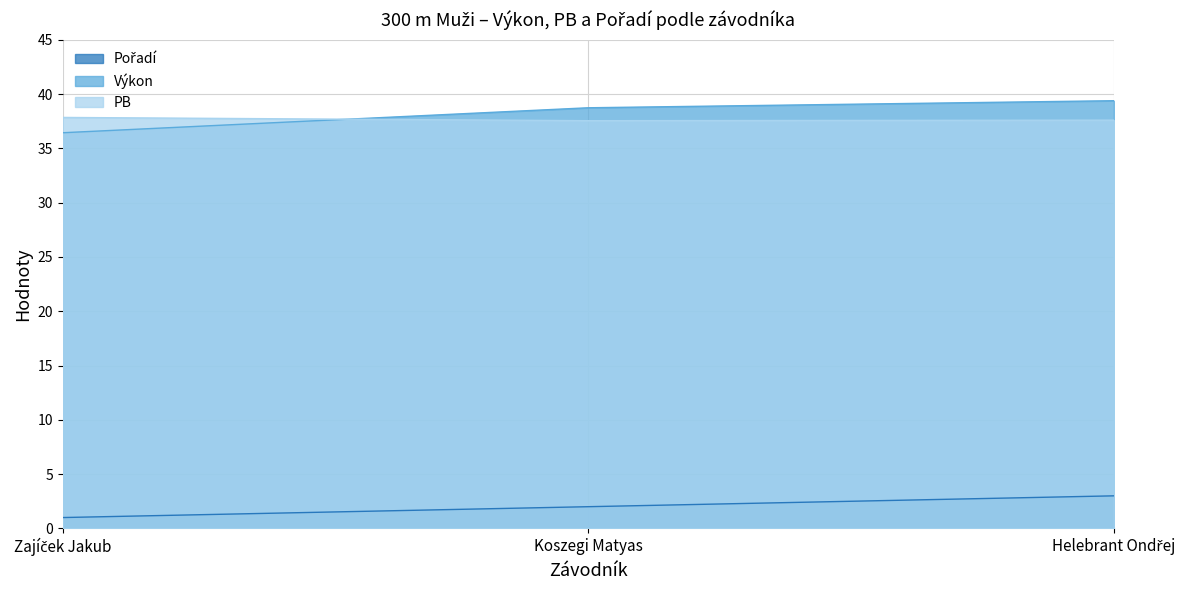

Reading left to right, what are all the values shown in this chart?

Pořadí: 1.0	2.0	3.0
Výkon: 36.4	38.7	39.4
PB: 37.9	37.5	37.6